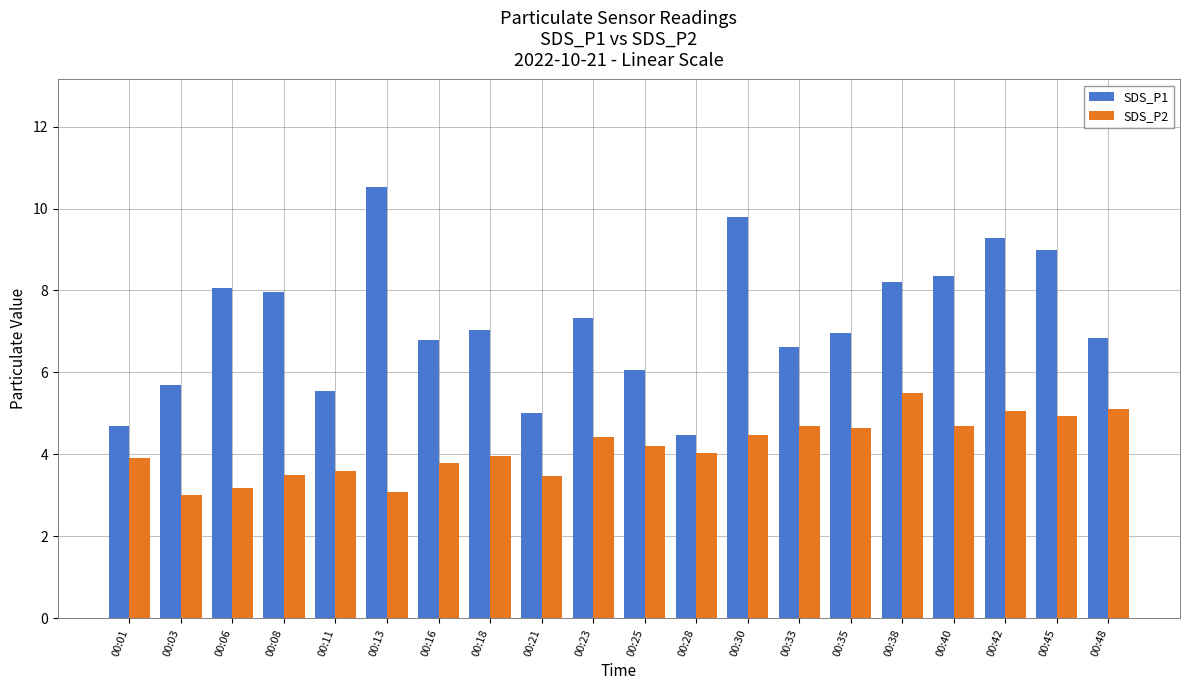

How many categories are shown in the chart?

20